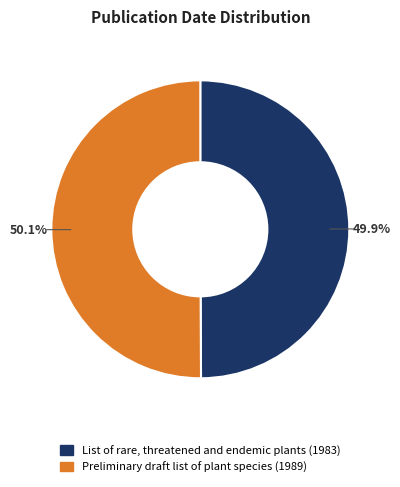

Is it true that List of rare, threatened and endemic plants (1983) is 38% of the pie?

False